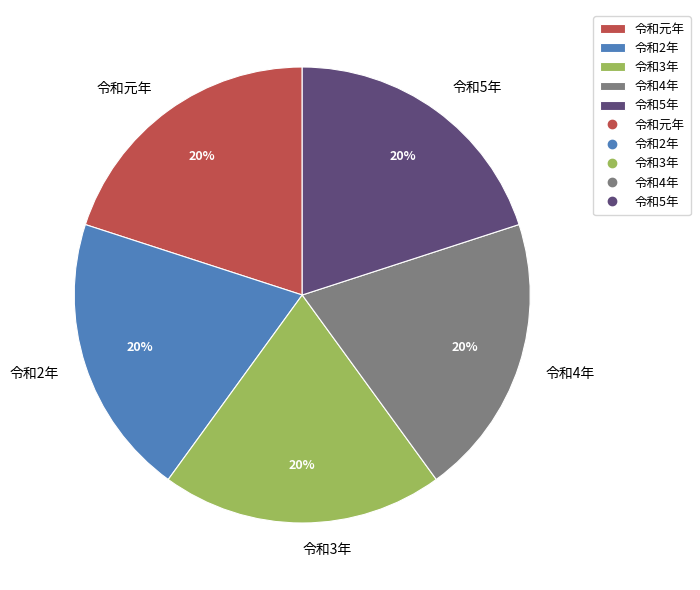

Does 令和4年 represent more than half of the total?

No